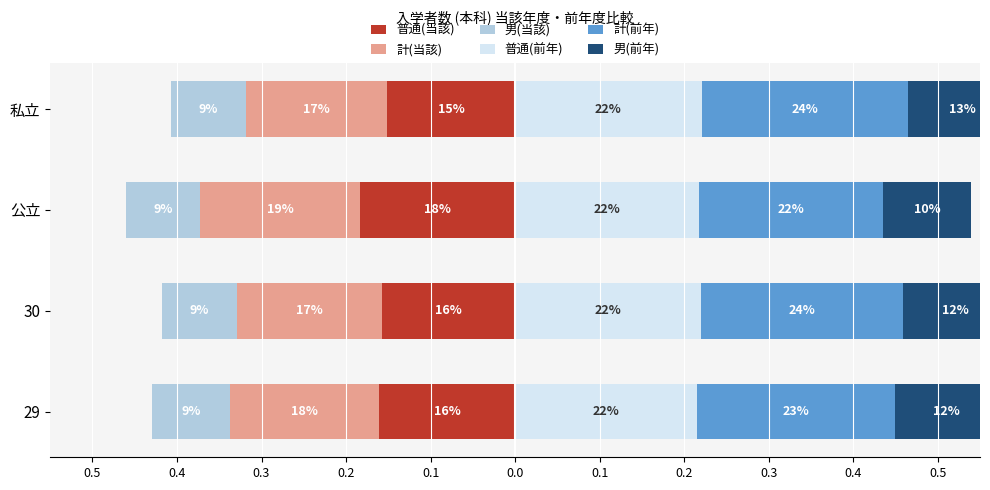

What is the sum of all 計(当該) values?

-0.7